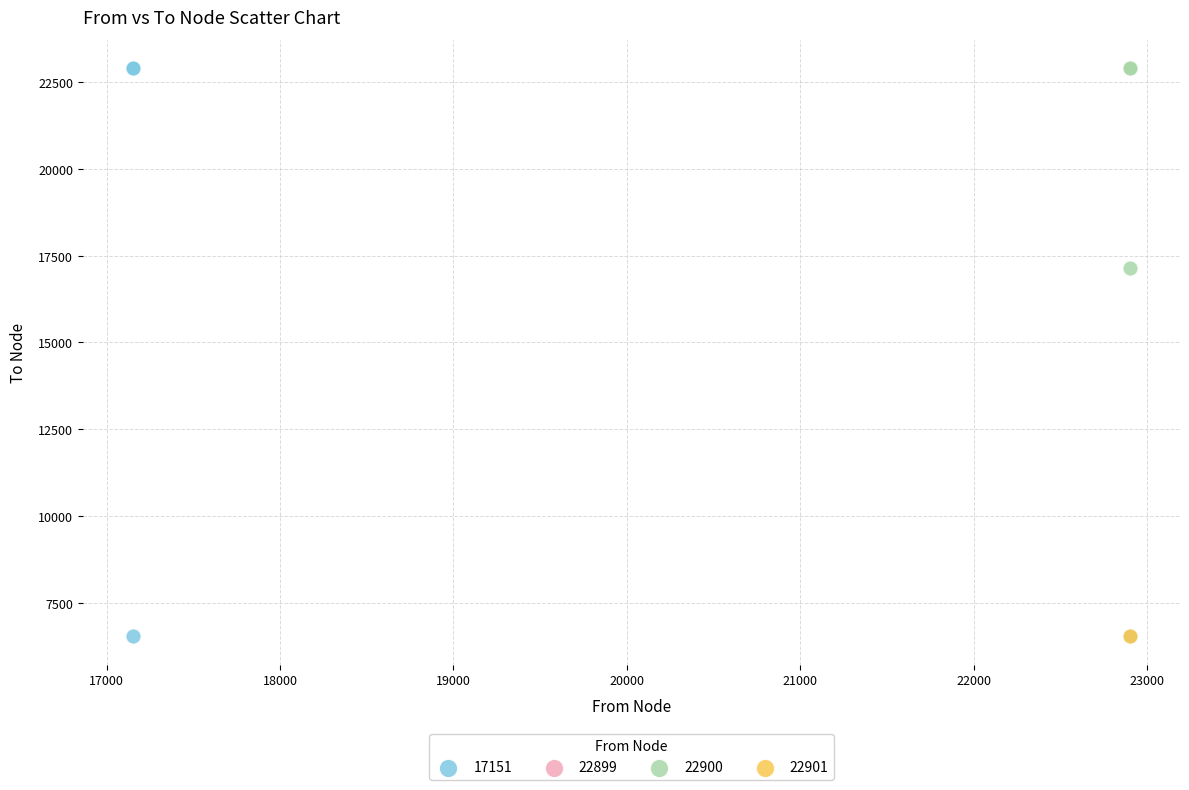

What are all the series names shown in the legend?

17151, 22899, 22900, 22901